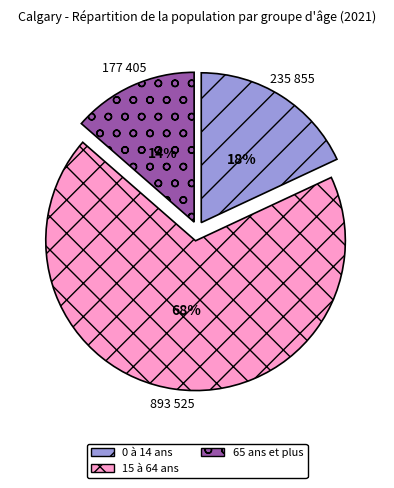

True or false: 65 ans et plus accounts for 14% of the total.

True